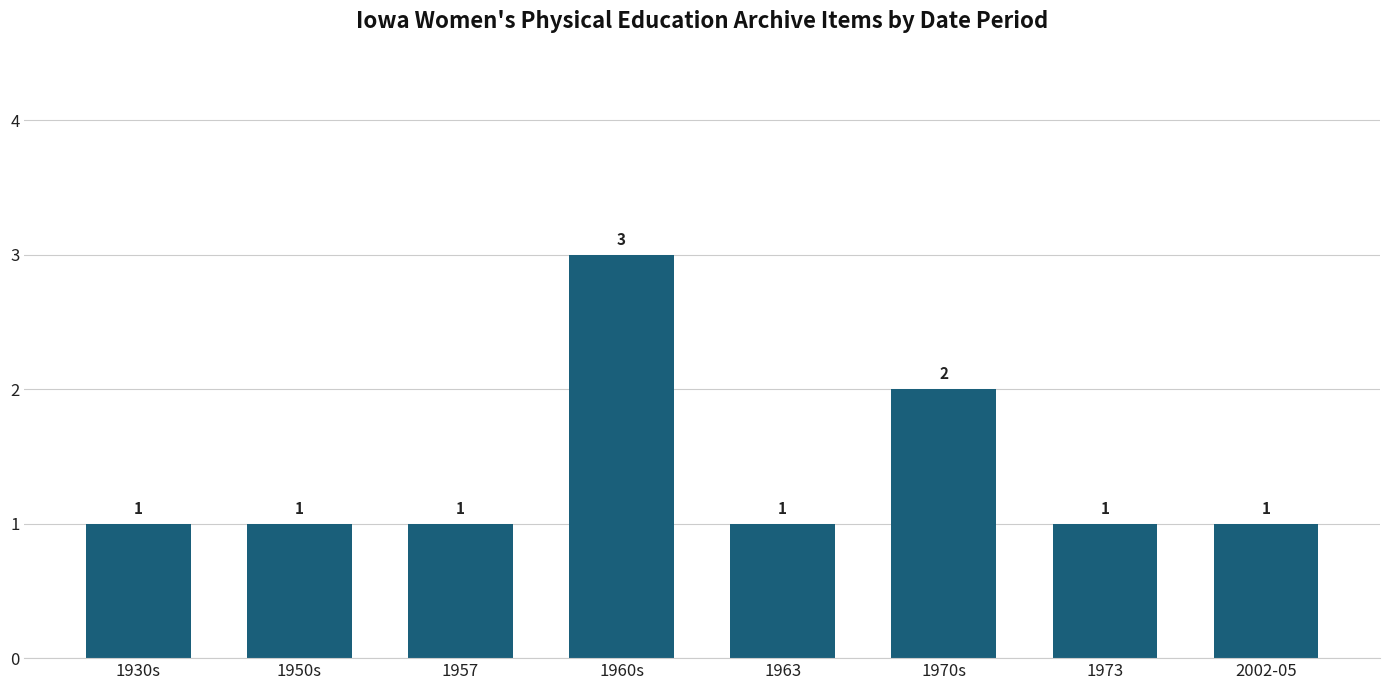

How many distinct data groups are displayed?

1